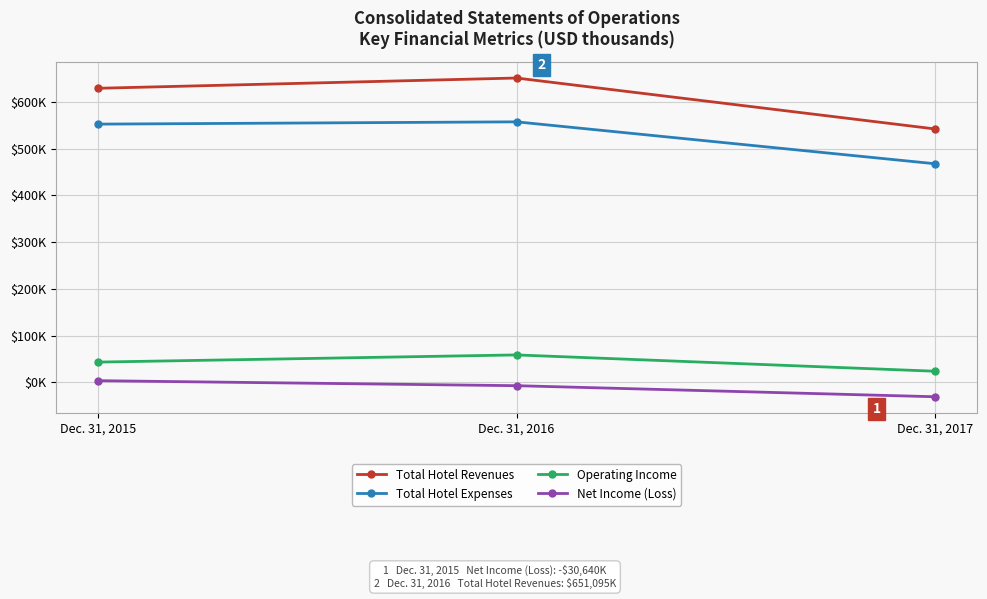

The Total Hotel Revenues series shows 651095 at Dec. 31, 2016. True or false?

True